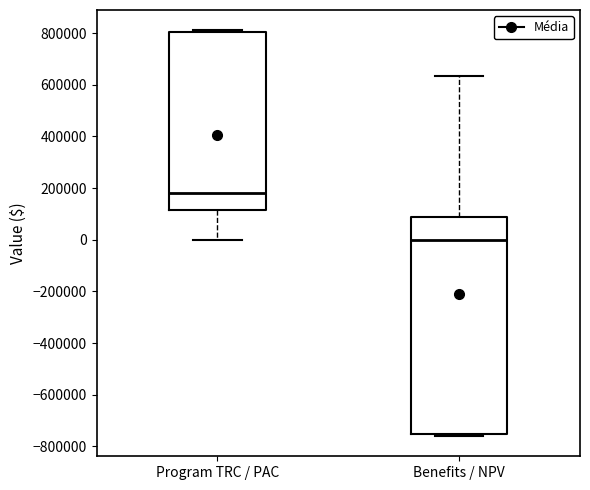

Reading left to right, transcribe this box plot: for each box, give where its median line is, the range the box spans, and where its two whiskers end, as read against the y-axis. The values are not printed on the chart, so give them approximately, as read against the axis.

Program TRC / PAC: median 180000, box 120000 to 800000, whiskers 0 to 820000
Benefits / NPV: median 0, box -760000 to 80000, whiskers -760000 (just below the box's lower edge) to 640000